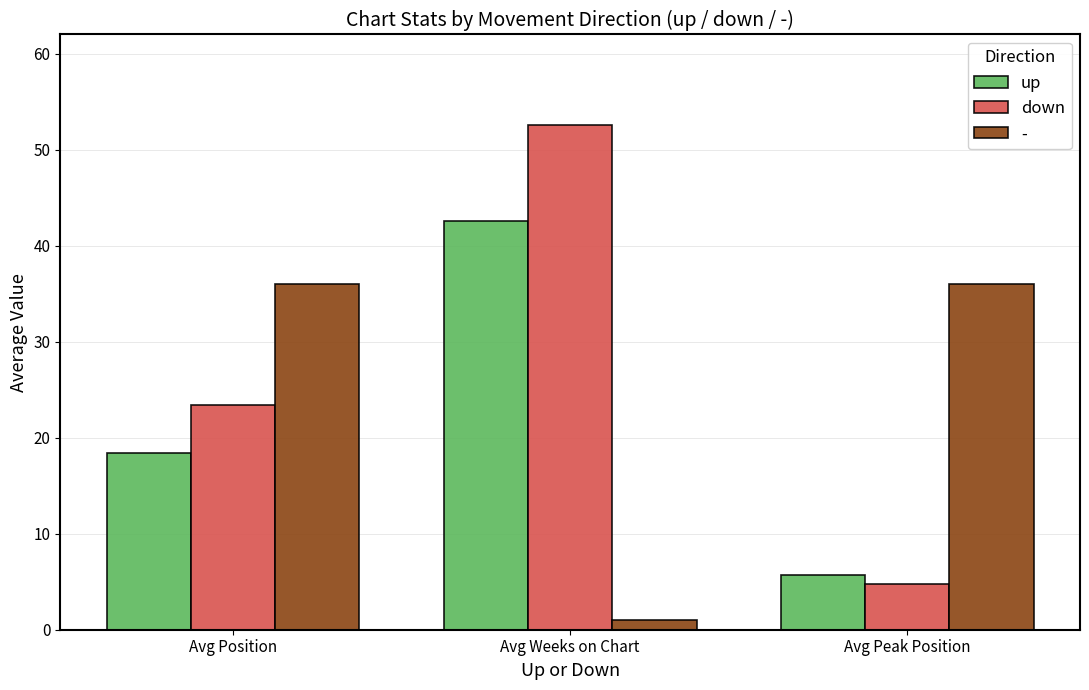

Which series has the largest total across all categories?

down